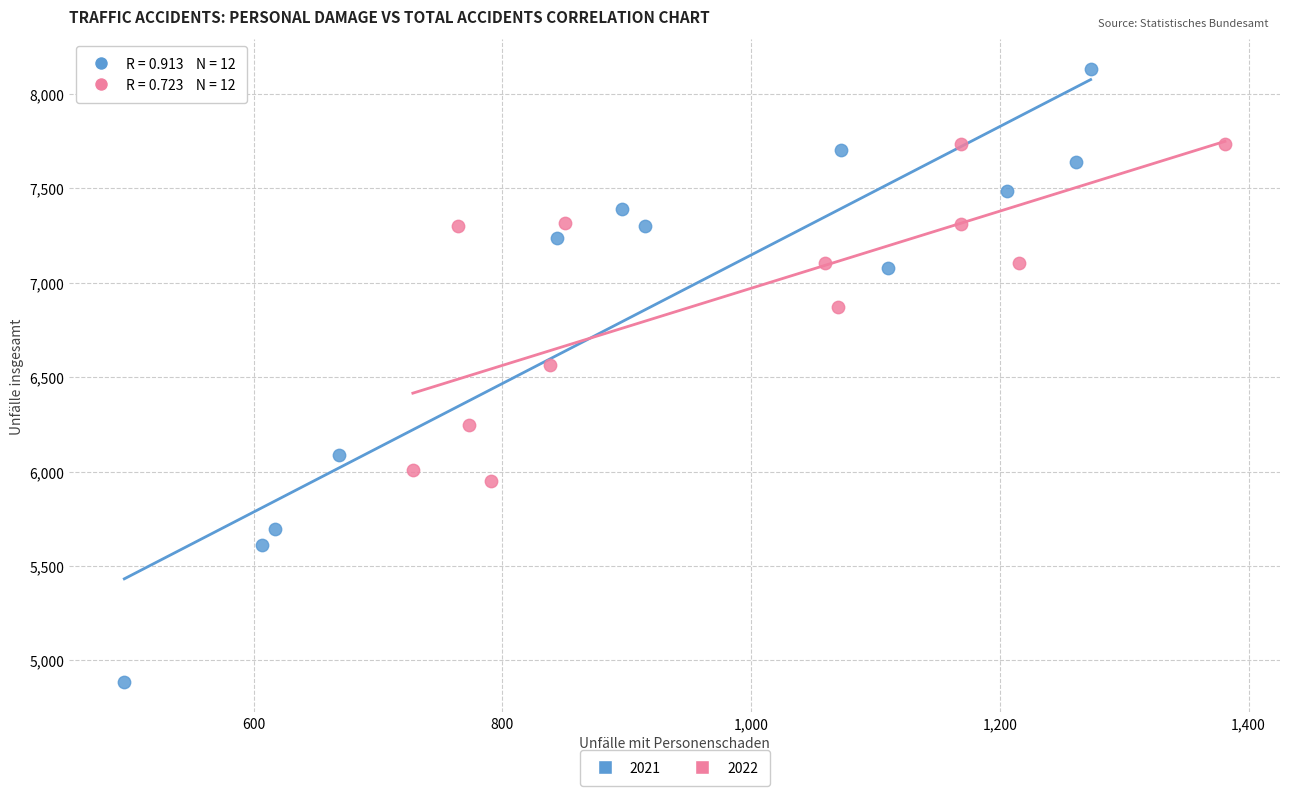

Which series reaches the maximum Y coordinate?

2021